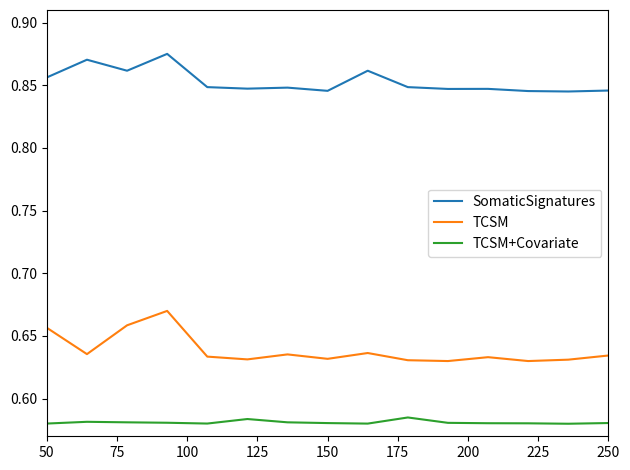

Which series has the largest range (max minus min)?

TCSM